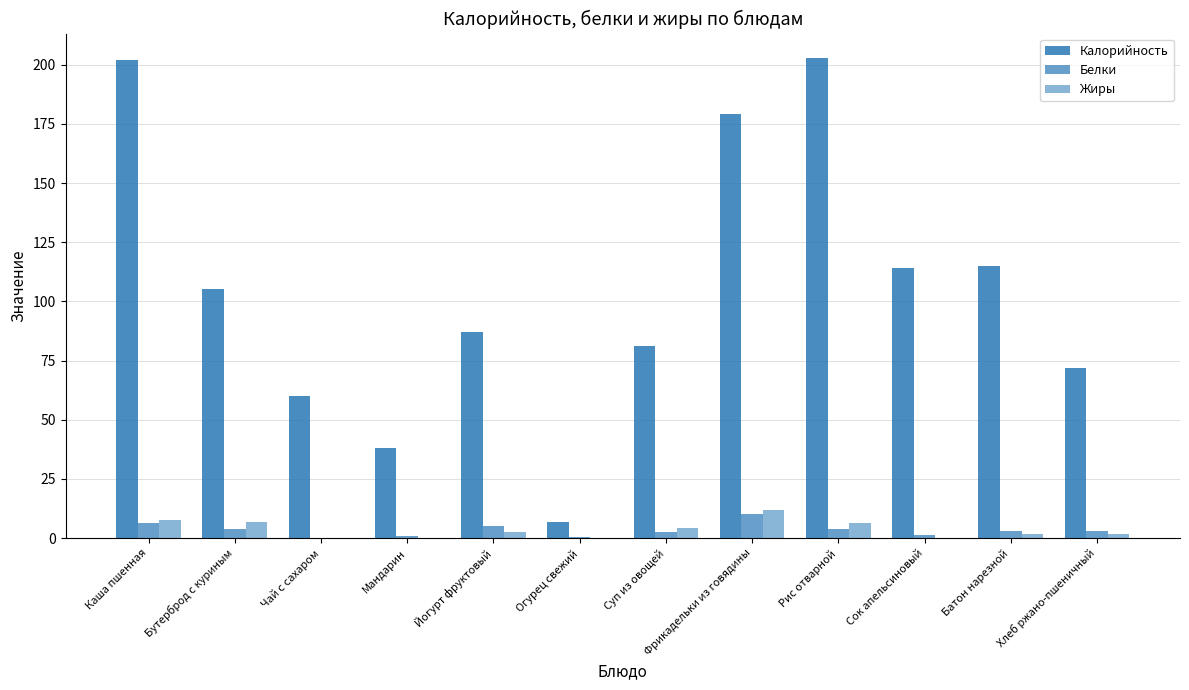

Which label corresponds to the smallest value in the chart?

Мандарин